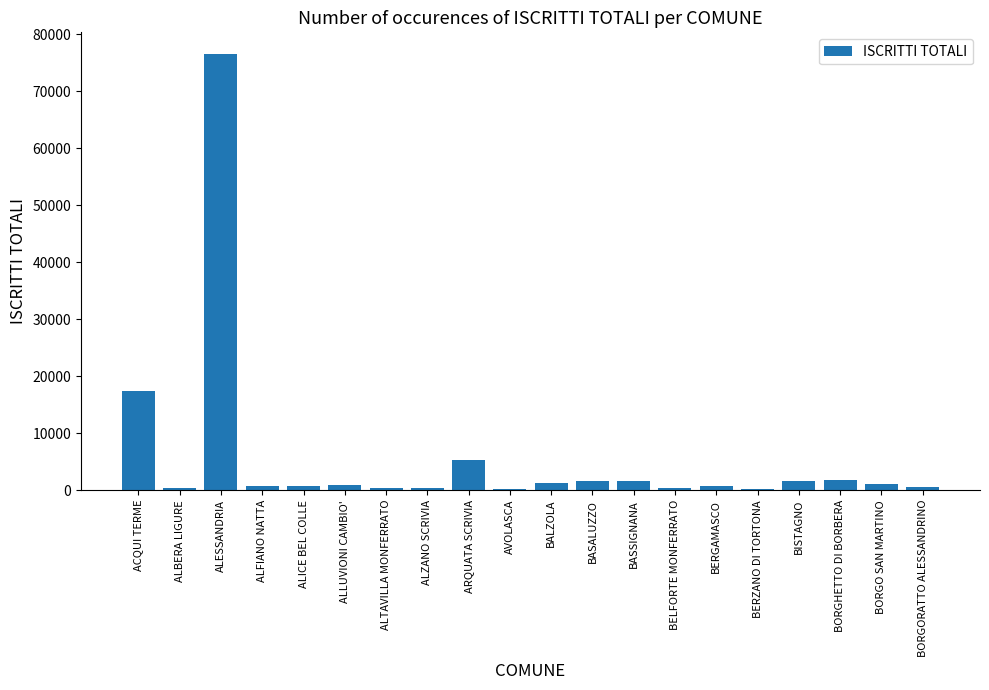

Are the bars horizontal?

No